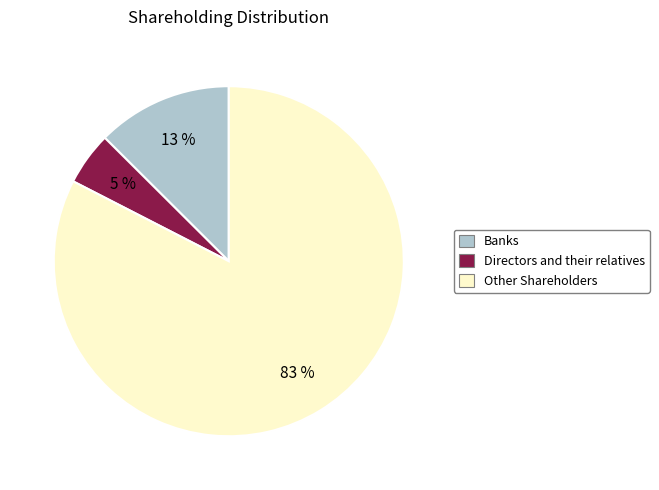

Combined, do Other Shareholders and Directors and their relatives account for over 50%?

Yes